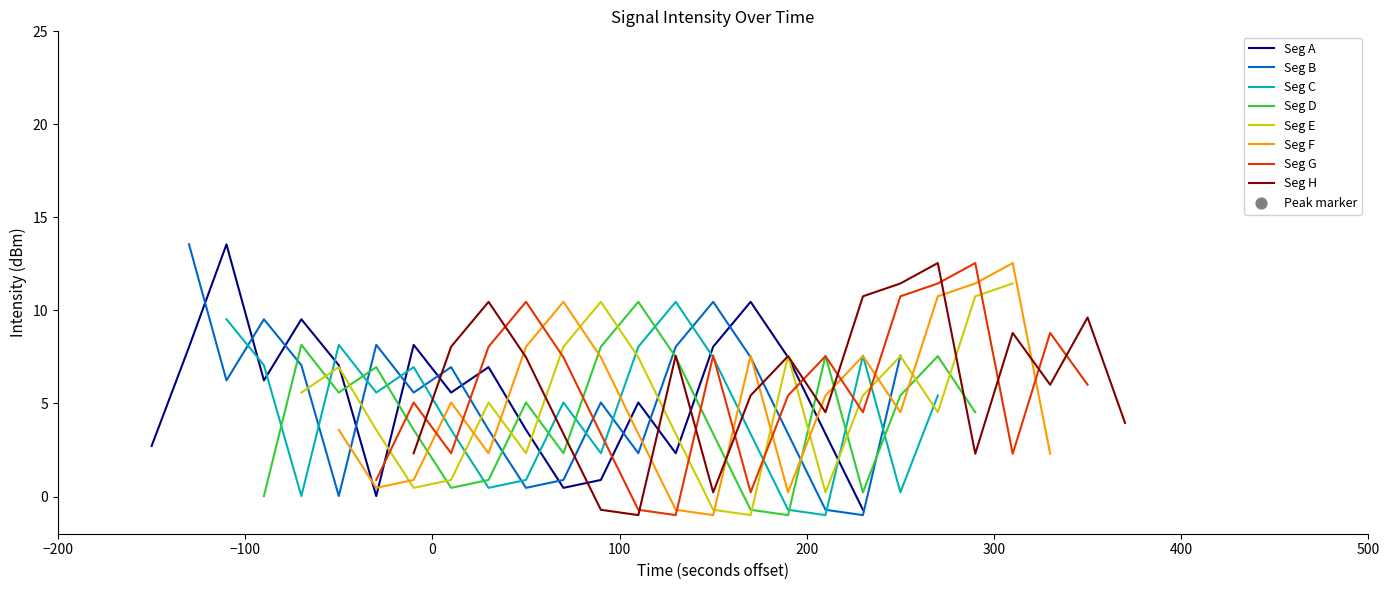

What is the maximum value for Seg A?

13.6